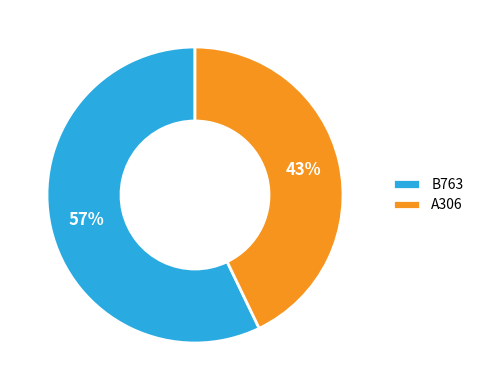

To the nearest percent, what portion does B763 represent?

57%